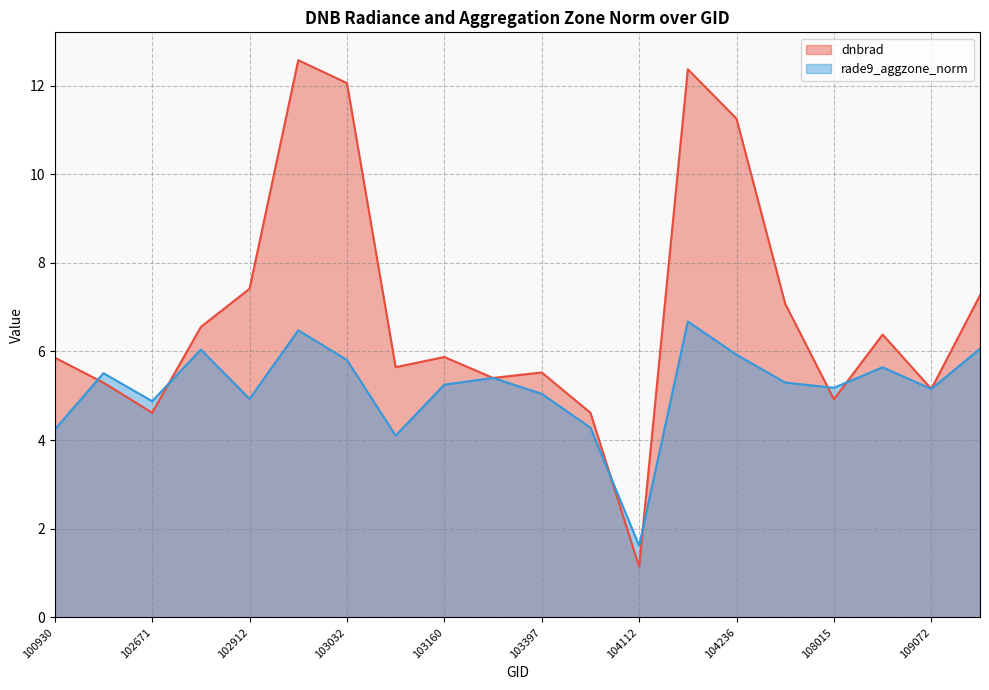

Count the number of categories in the chart.

20